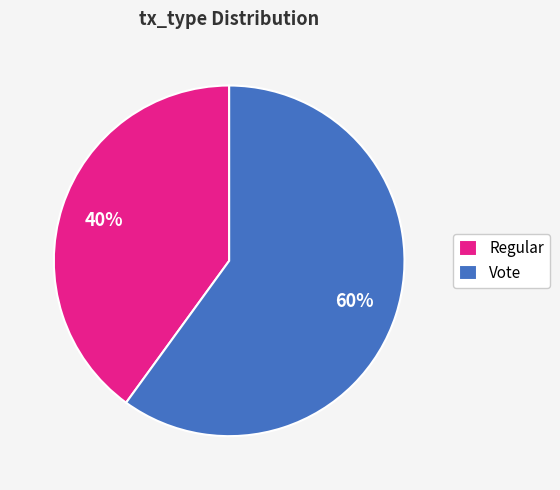

Which category has the biggest portion of the pie?

Vote